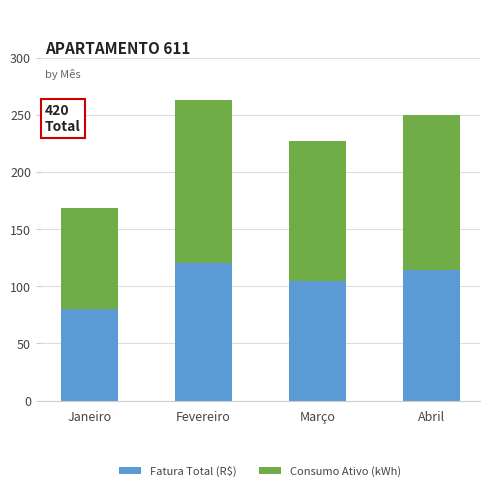

The value of Fatura Total (R$) at Fevereiro is 75.5. True or false?

False